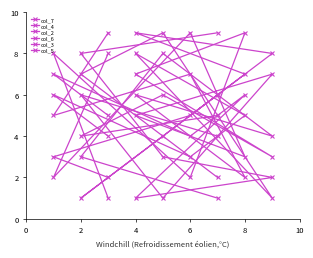

At how many categories does at least one series exceed 3?

9